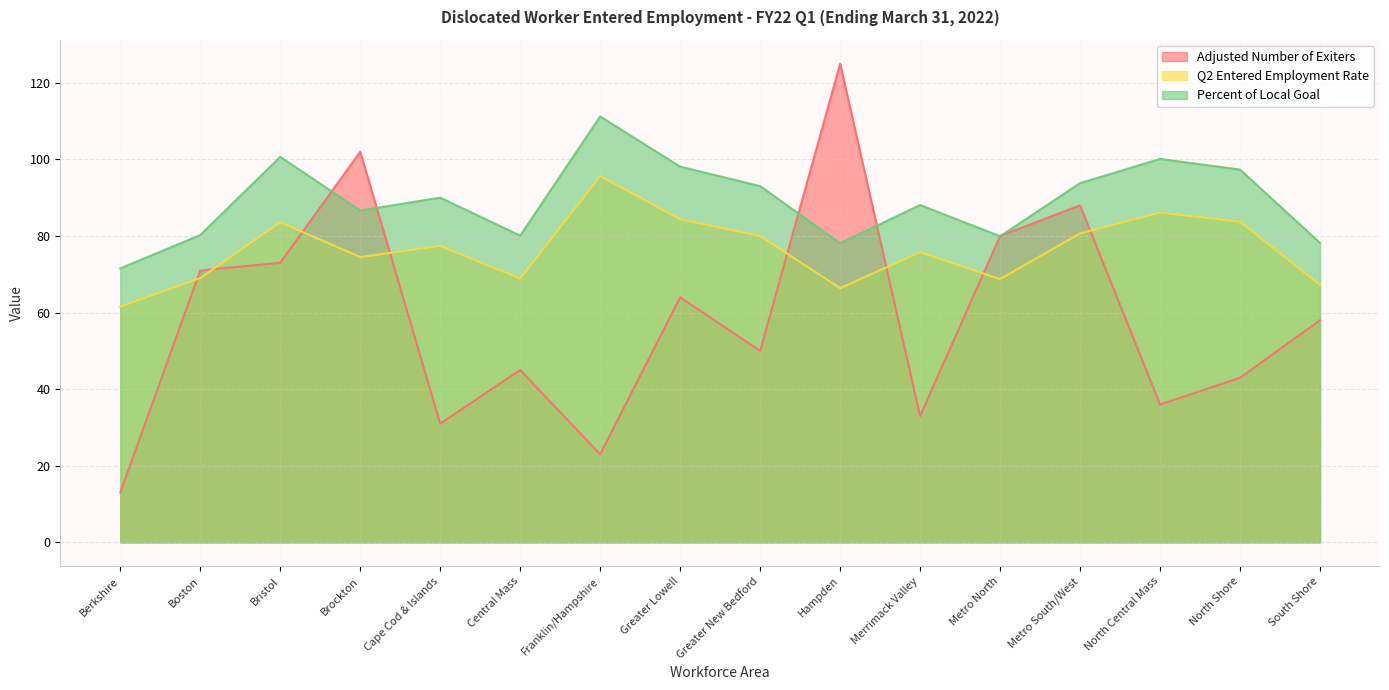

What is the spread (max minus min) of values at Cape Cod & Islands?

59.0